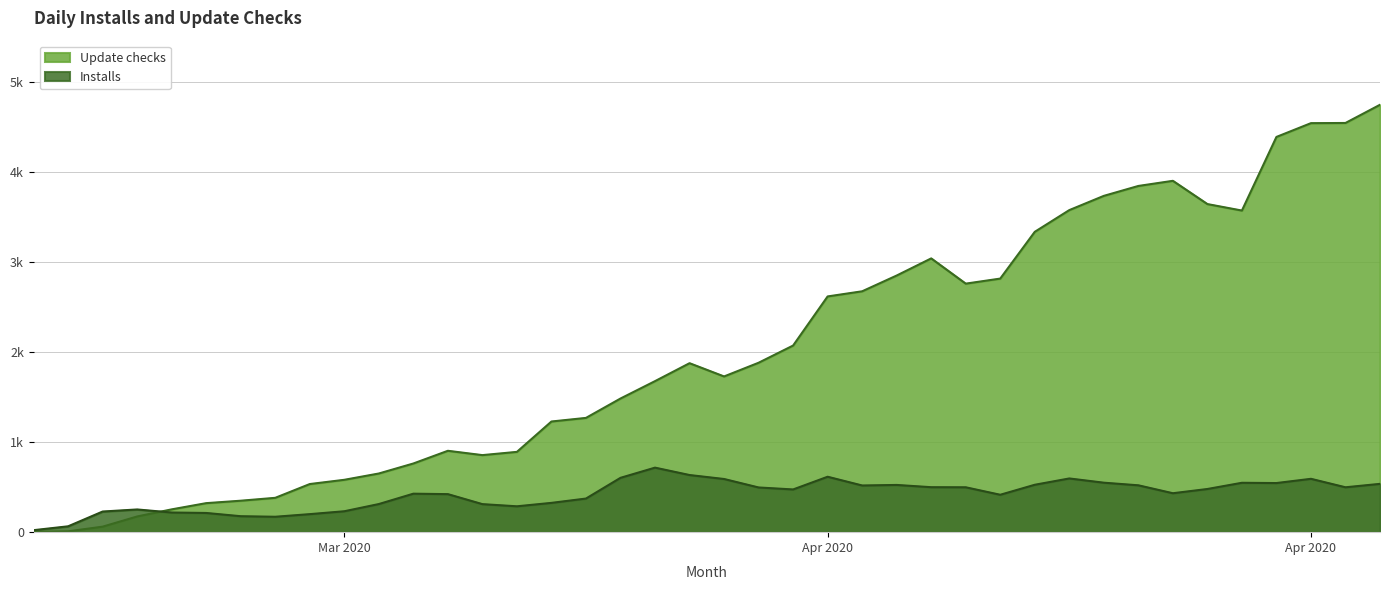

Does the chart have visible grid lines?

Yes